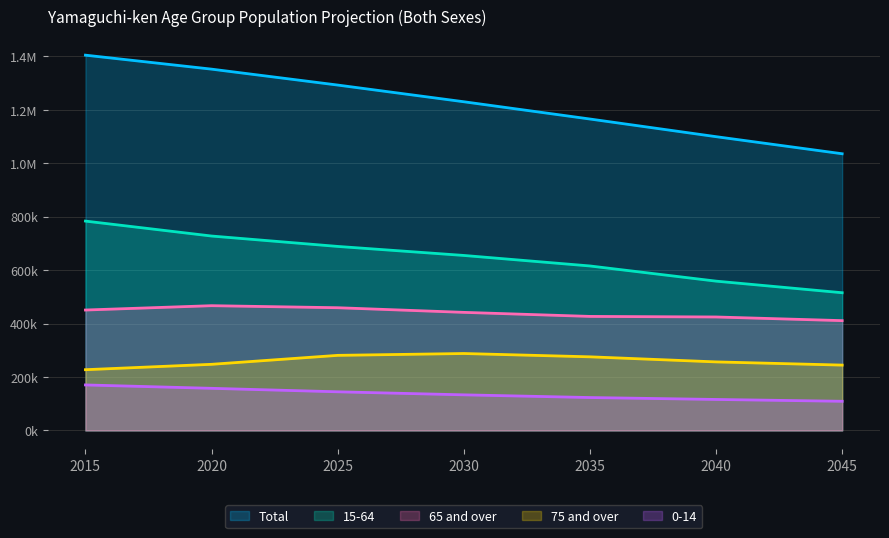

Which series has the largest range (max minus min)?

Total